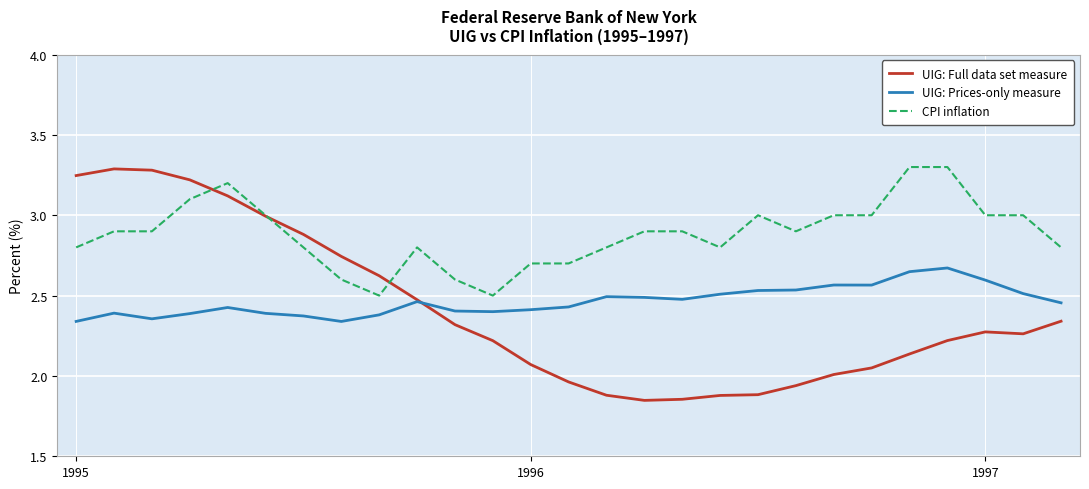

Which series has the largest total across all categories?

CPI inflation